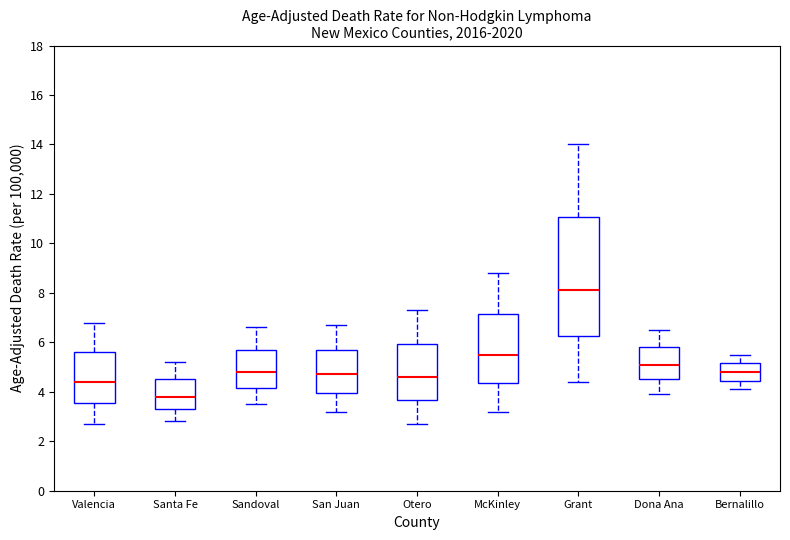

Reading left to right, read every box against the y-axis: the position of its median line, the range the box covers, and the ends of its whiskers. The values are not printed on the chart, so give them approximately, as read against the axis.

Valencia: median 4.4, box 3.6 to 5.6, whiskers 2.8 to 6.8
Santa Fe: median 3.8, box 3.4 to 4.6, whiskers 2.8 to 5.2
Sandoval: median 4.8, box 4.2 to 5.8, whiskers 3.6 to 6.6
San Juan: median 4.8, box 4.0 to 5.8, whiskers 3.2 to 6.8
Otero: median 4.6, box 3.6 to 6.0, whiskers 2.8 to 7.4
McKinley: median 5.6, box 4.4 to 7.2, whiskers 3.2 to 8.8
Grant: median 8.2, box 6.2 to 11.0, whiskers 4.4 to 14.0
Dona Ana: median 5.2, box 4.6 to 5.8, whiskers 4.0 to 6.6
Bernalillo: median 4.8, box 4.4 to 5.2, whiskers 4.2 to 5.6